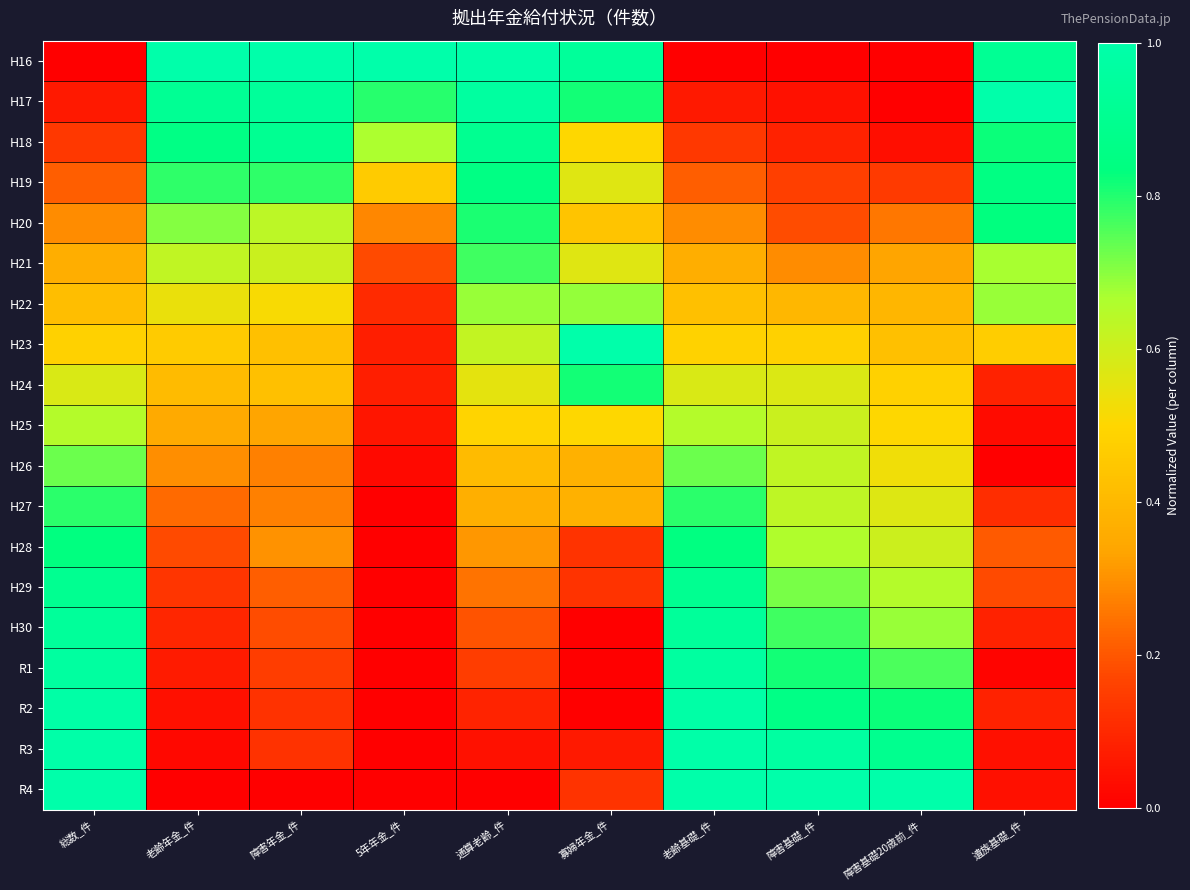

At which category is the sum across all series the highest?

老齢基礎_件